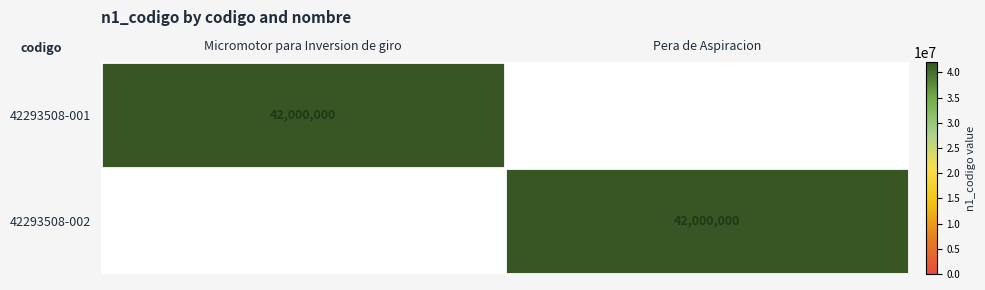

At which category does the chart reach its minimum across all series?

Pera de Aspiracion